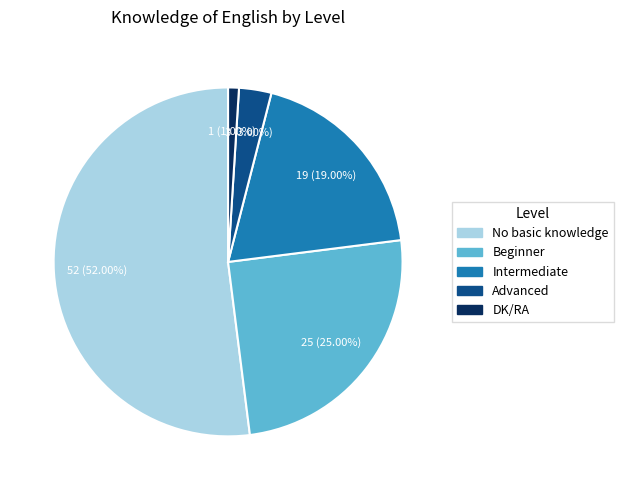

To the nearest percent, what is the difference between the largest and smallest slice percentages?

51%